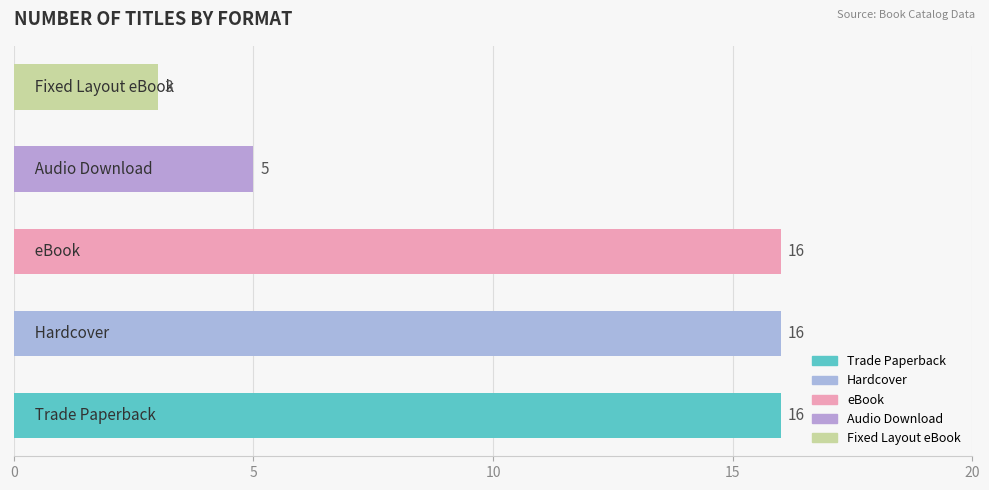

Count the values in the range 5 to 16.

4